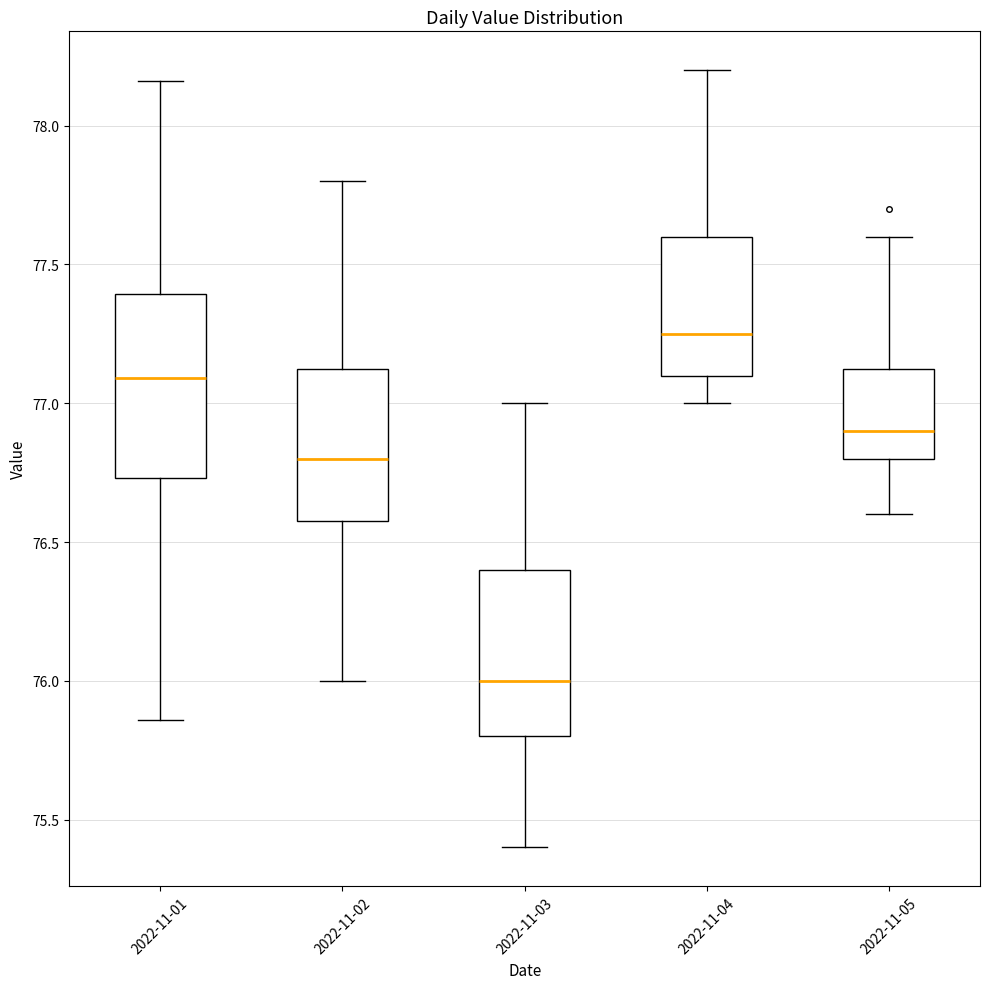

Reading left to right, transcribe this box plot: for each box, give where its median line is, the range the box spans, and where its two whiskers end, as read against the y-axis. The values are not printed on the chart, so give them approximately, as read against the axis.

2022-11-01: median 77.10, box 76.75 to 77.40, whiskers 75.85 to 78.15
2022-11-02: median 76.80, box 76.60 to 77.15, whiskers 76.00 to 77.80
2022-11-03: median 76.00, box 75.80 to 76.40, whiskers 75.40 to 77.00
2022-11-04: median 77.25, box 77.10 to 77.60, whiskers 77.00 to 78.20
2022-11-05: median 76.90, box 76.80 to 77.15, whiskers 76.60 to 77.60